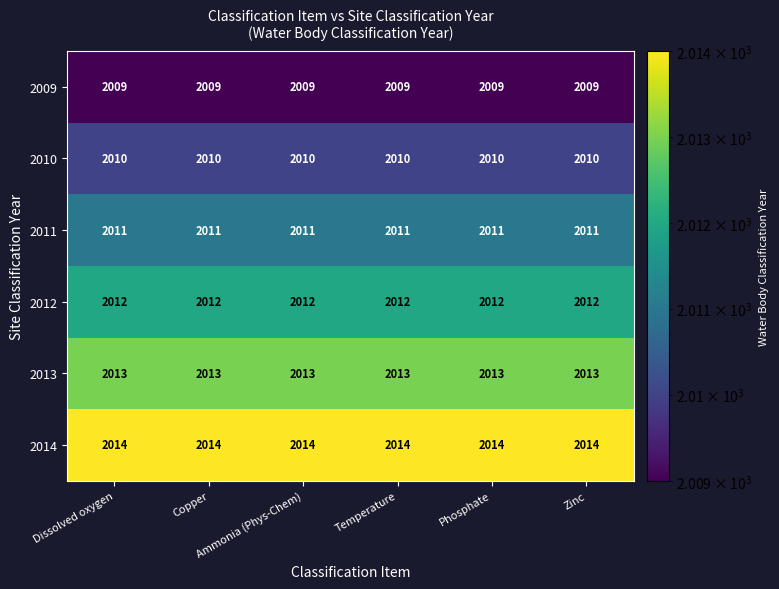

What is the minimum value shown in the chart?

2009